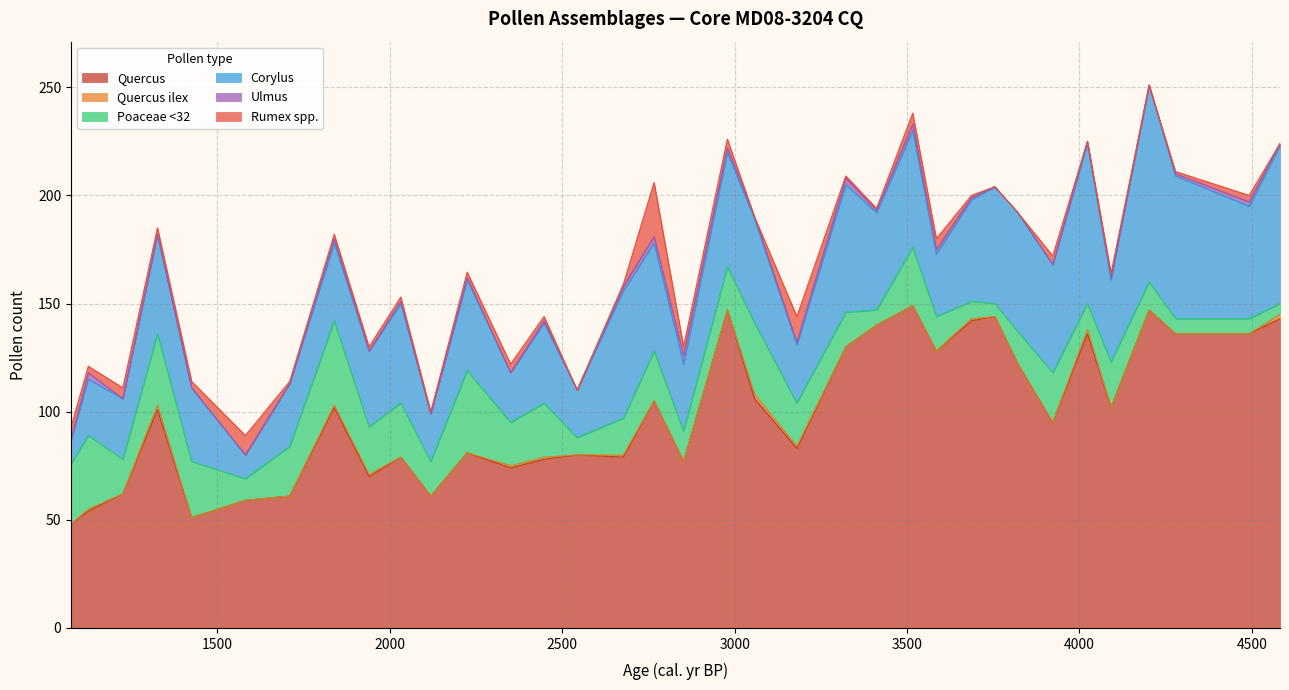

Is it true that Ulmus equals 3.6 at 2979?

False